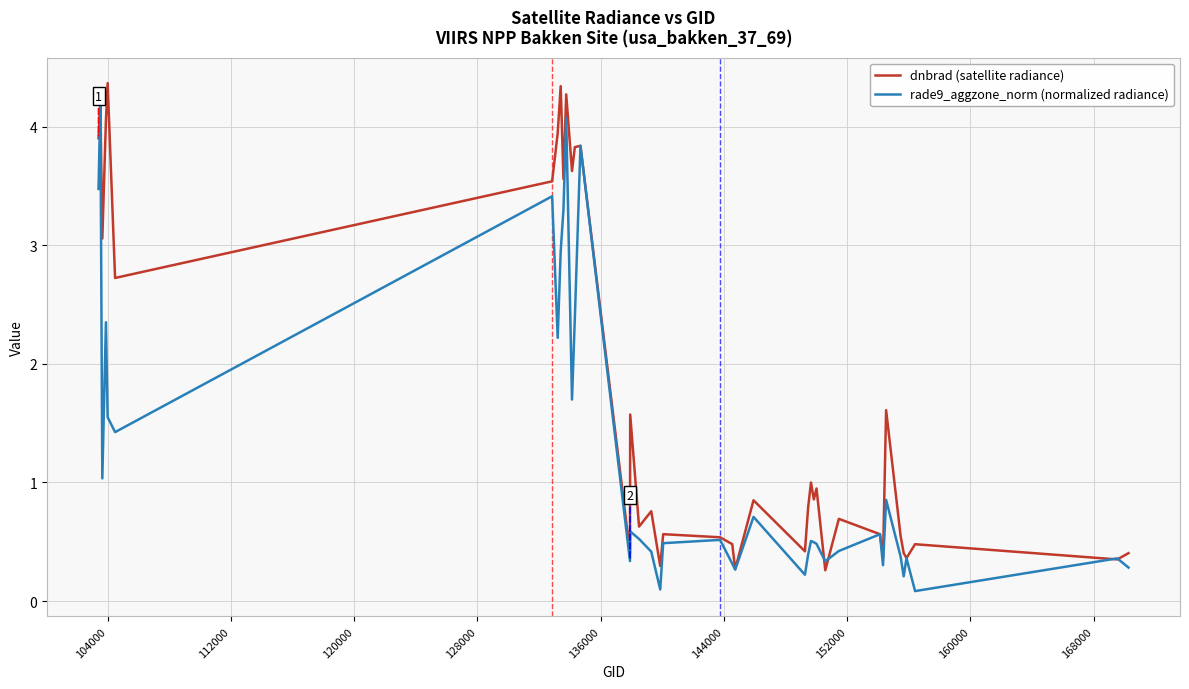

Rank the series by their average value, from lowest to highest.

rade9_aggzone_norm (normalized radiance), dnbrad (satellite radiance)